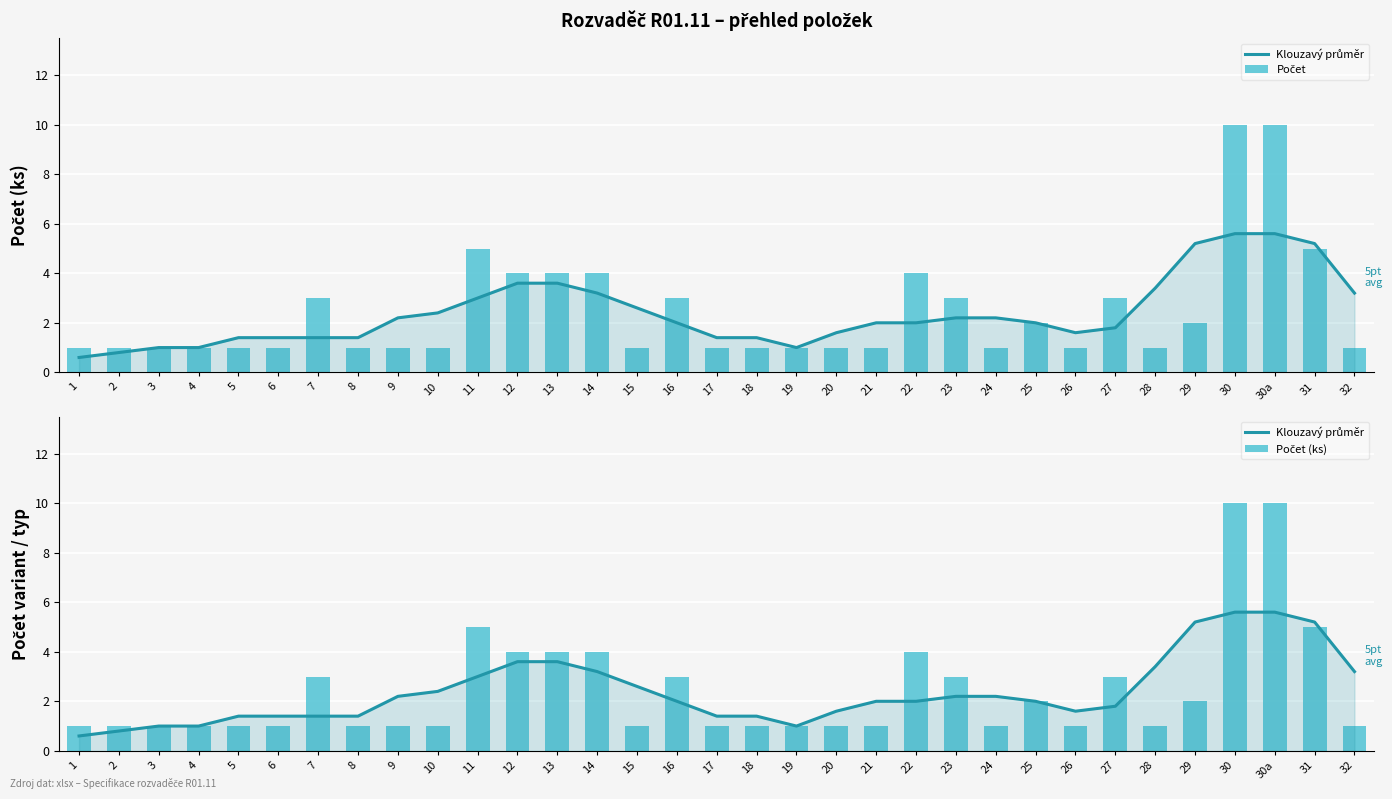

The value of Klouzavý průměr at 4 is 1.0. True or false?

True